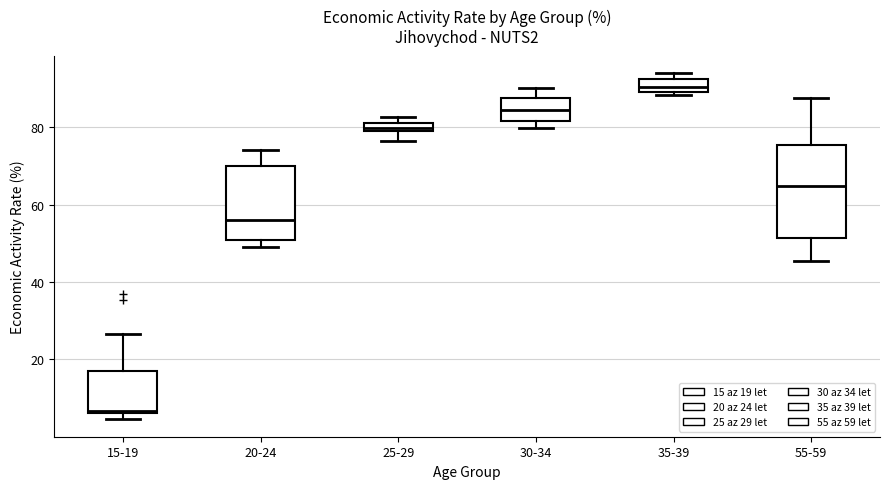

Where is the upper edge of the box for 55-59 on the y-axis? The values are not printed on the chart, so give them approximately, as read against the axis.

76